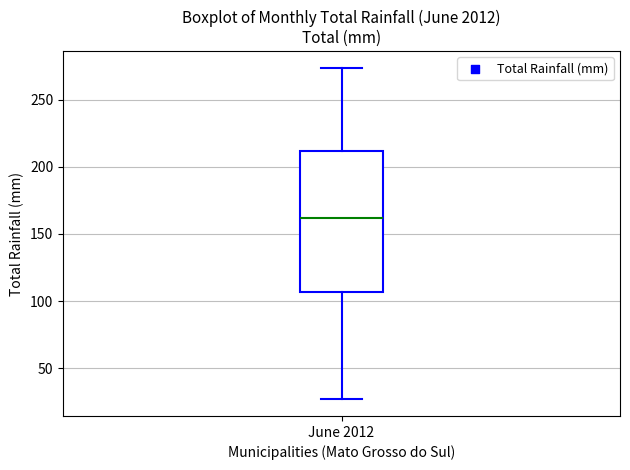

Transcribe this box plot: give where the median line is, the range the box spans, and where the two whiskers end, as read against the y-axis. The values are not printed on the chart, so give them approximately, as read against the axis.

median 160, box 105 to 210, whiskers 25 to 275